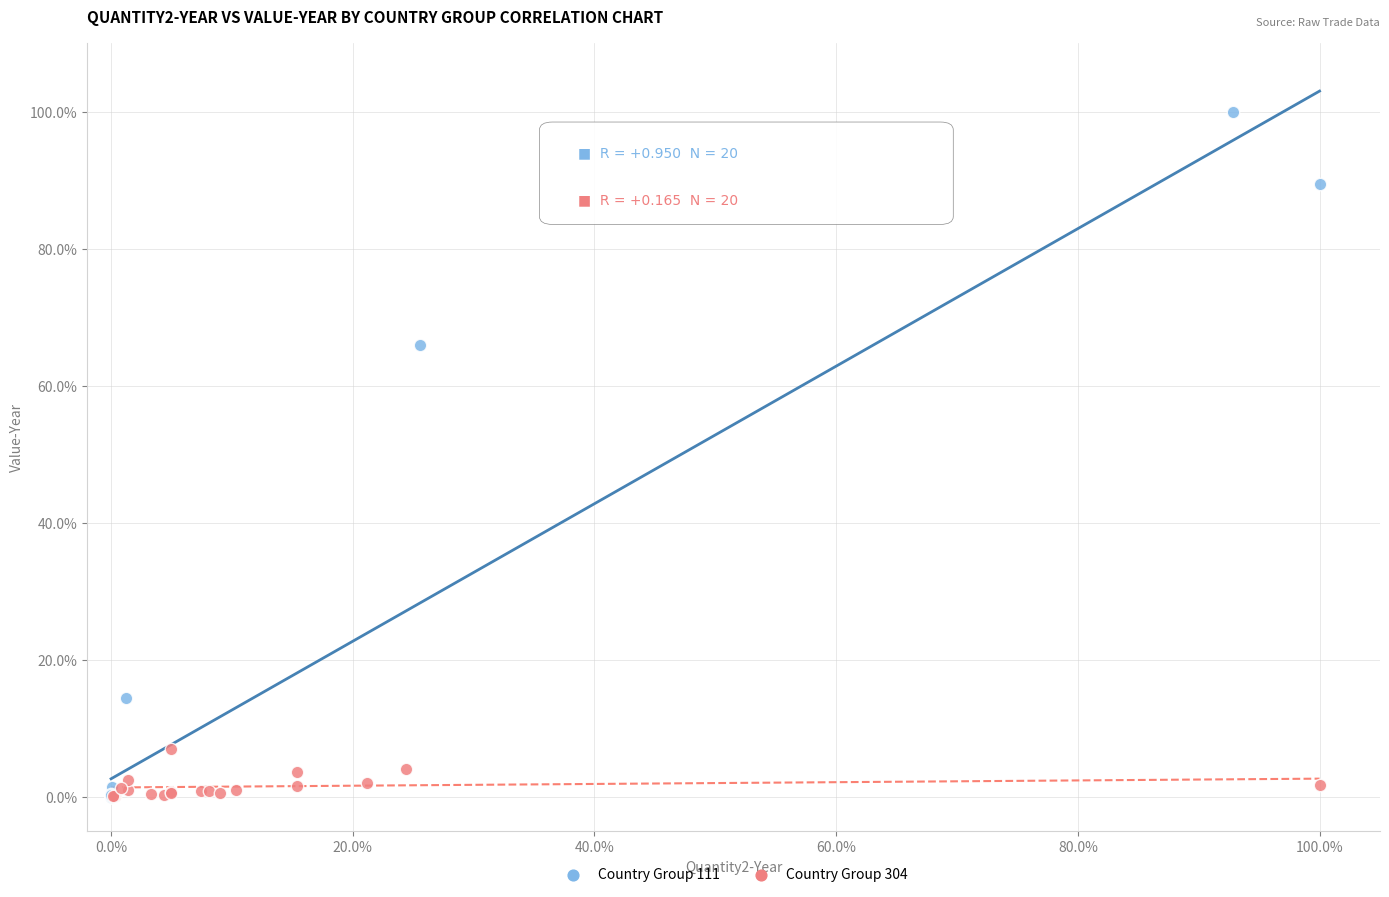

What are all the series names shown in the legend?

Country Group 111, Country Group 304